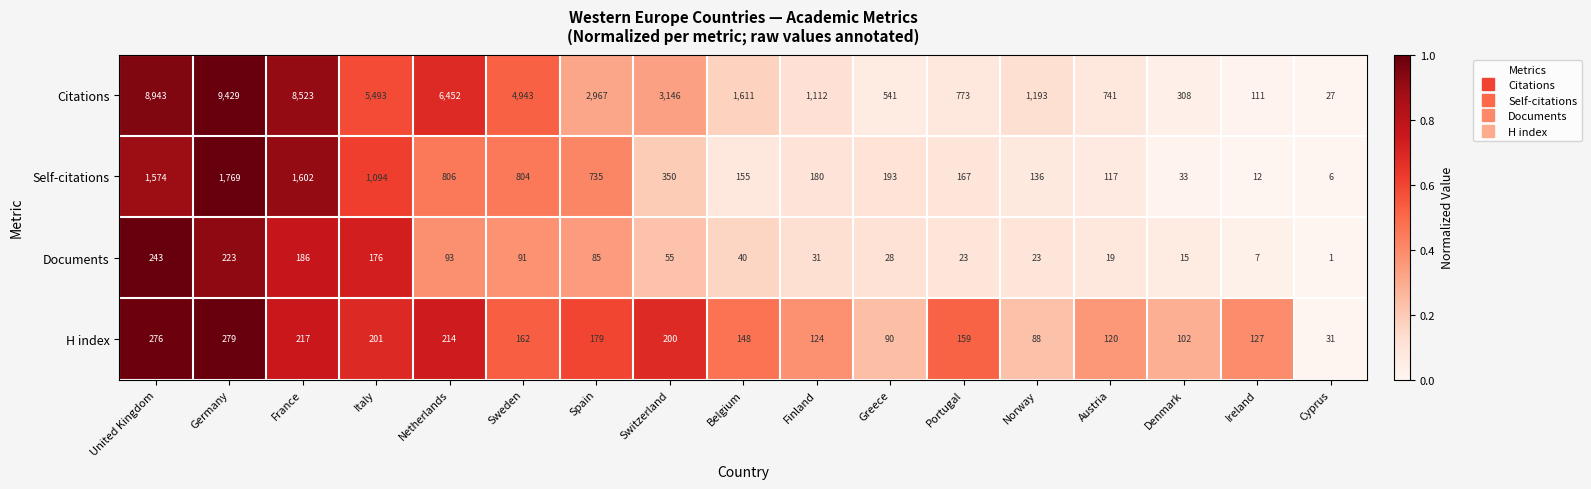

At which category does the chart reach its minimum across all series?

Cyprus